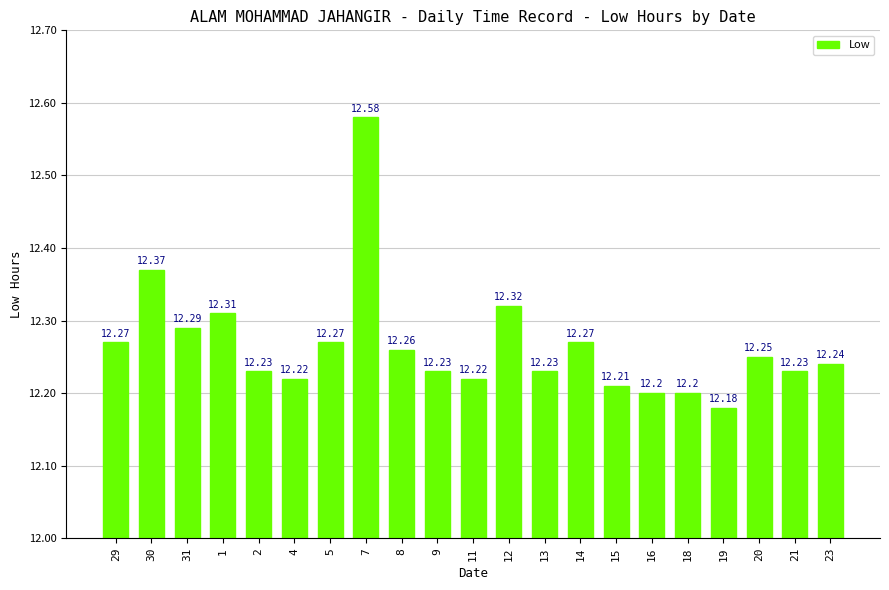

What is the approximate value at 15?

12.2